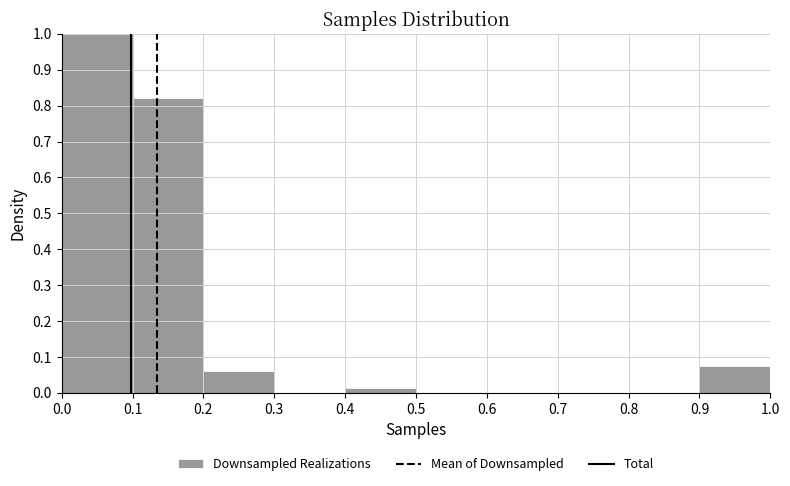

Over which range of the x-axis is the bar tallest?

0.0 to 0.1